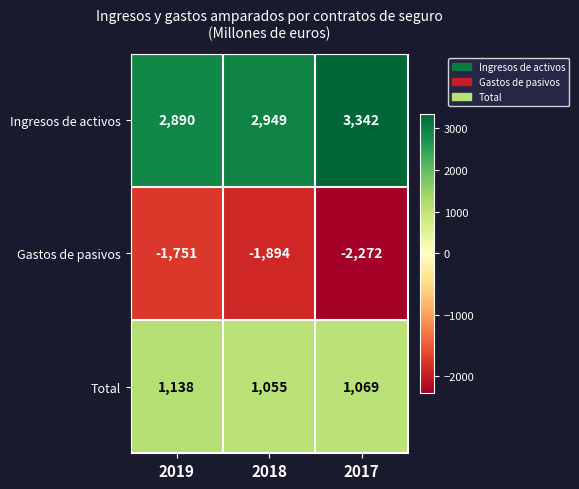

Rank the series by their maximum value, from lowest to highest.

Gastos de pasivos, Total, Ingresos de activos